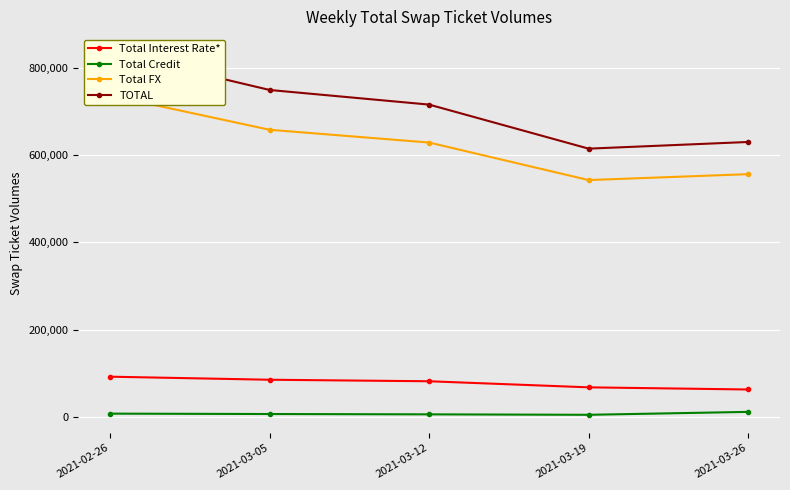

What is the value of the Total Interest Rate* point at the 3rd from the left?

81445